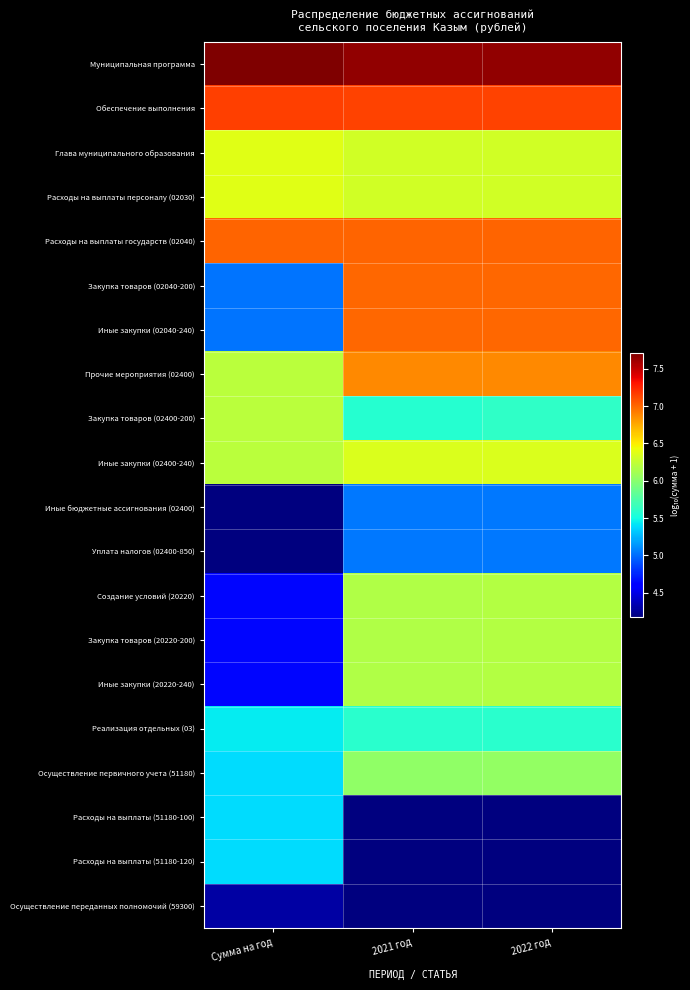

What is the total value across all series at Сумма на год?

111.5